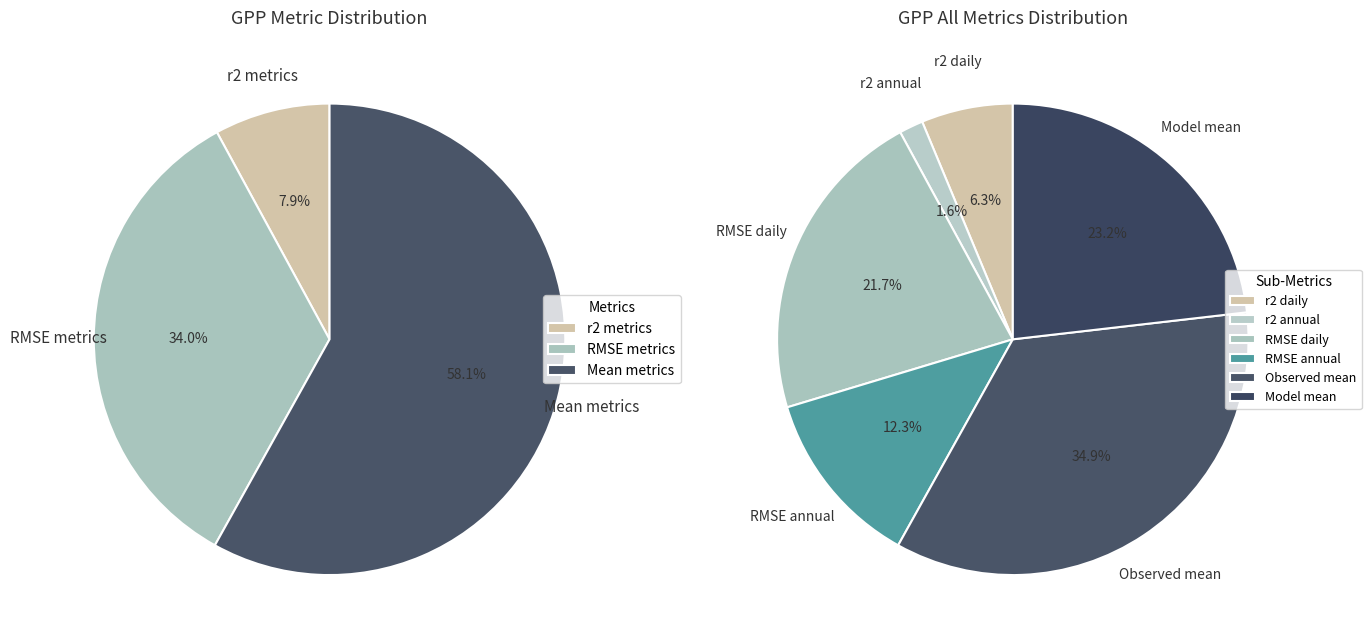

Is the sum of Observed mean and RMSE annual greater than half?

No